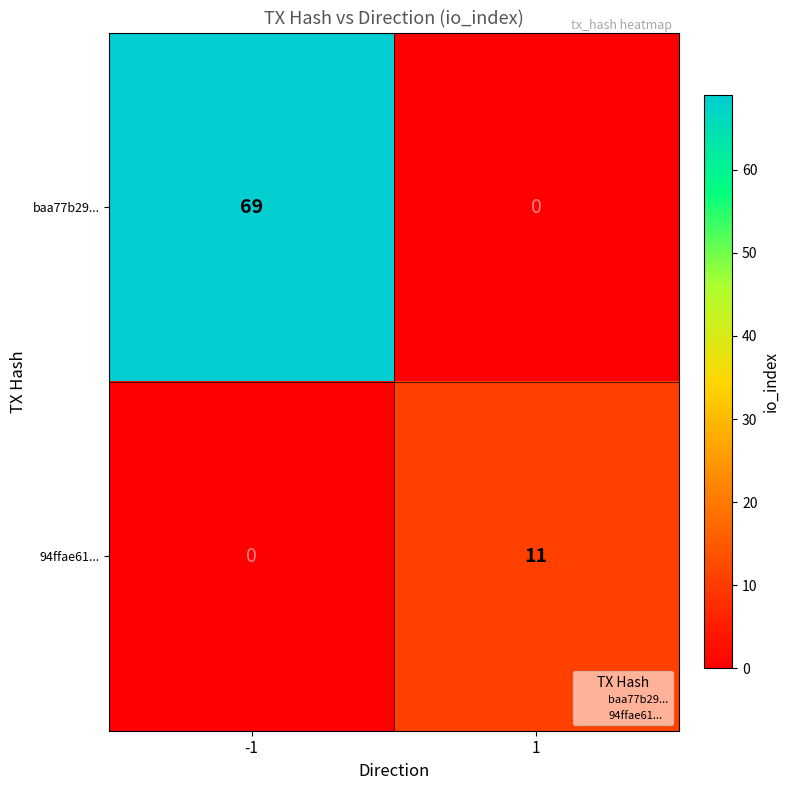

Reading right to left, list all the values displayed in this chart.

baa77b29...: 0	69
94ffae61...: 11	0